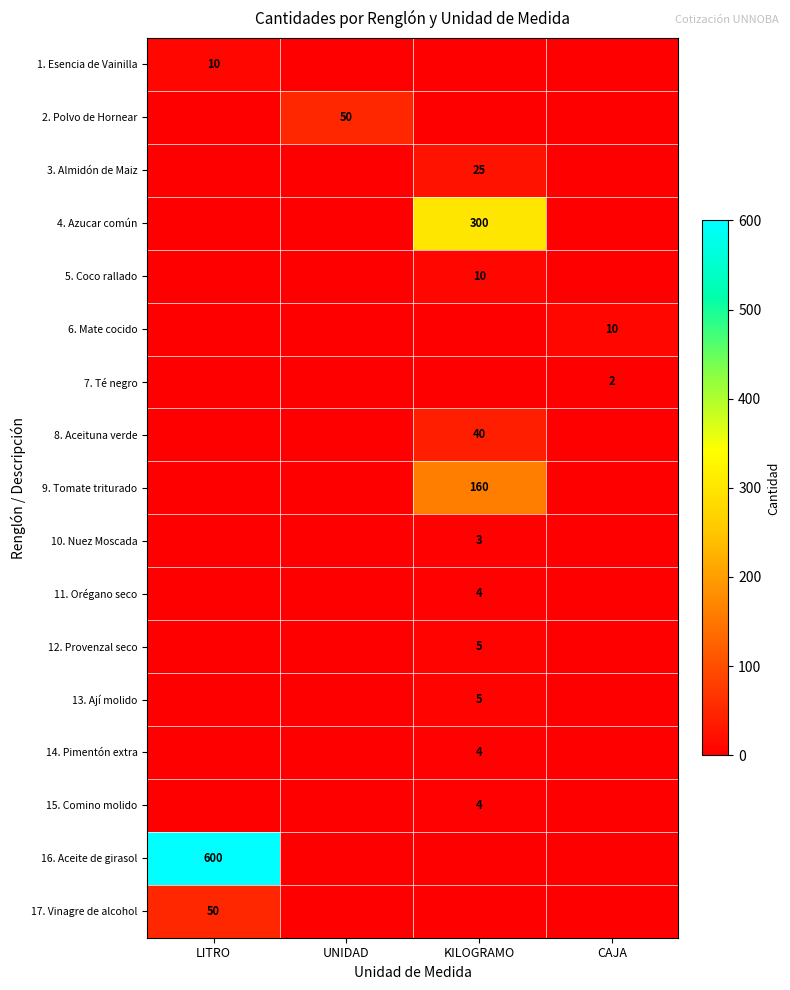

True or false: 11. Orégano seco has a value of 2 at KILOGRAMO.

False